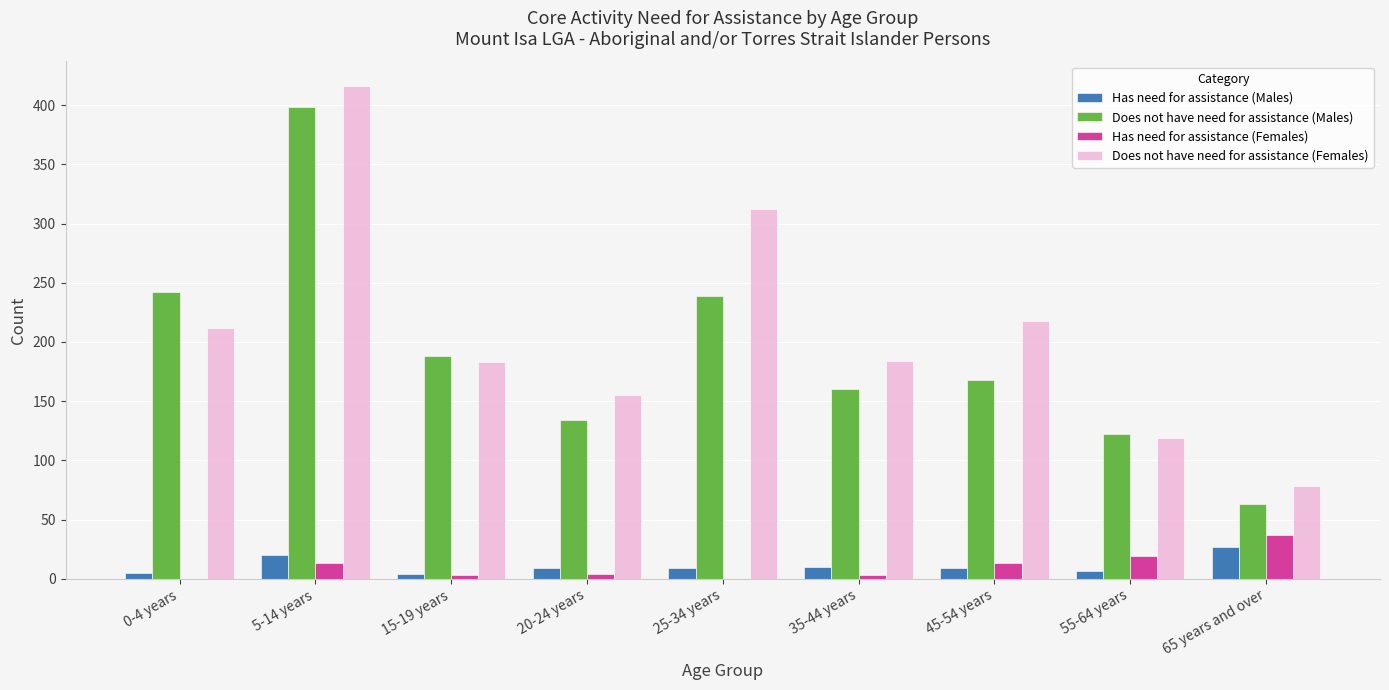

What is the maximum value shown in the chart?

416